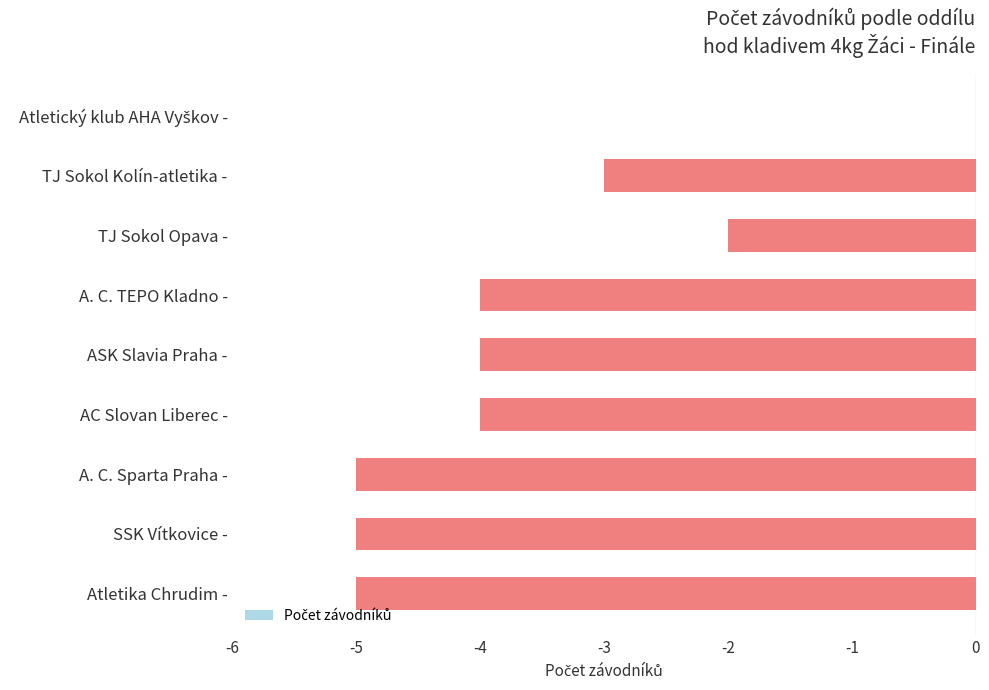

True or false: the data shows -5 at Atletika Chrudim -.

True